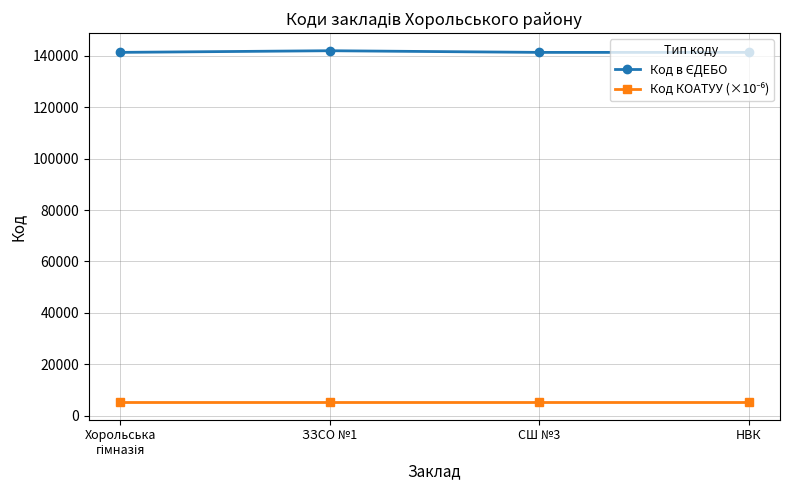

What is the label of the 4th point from the left?

НВК